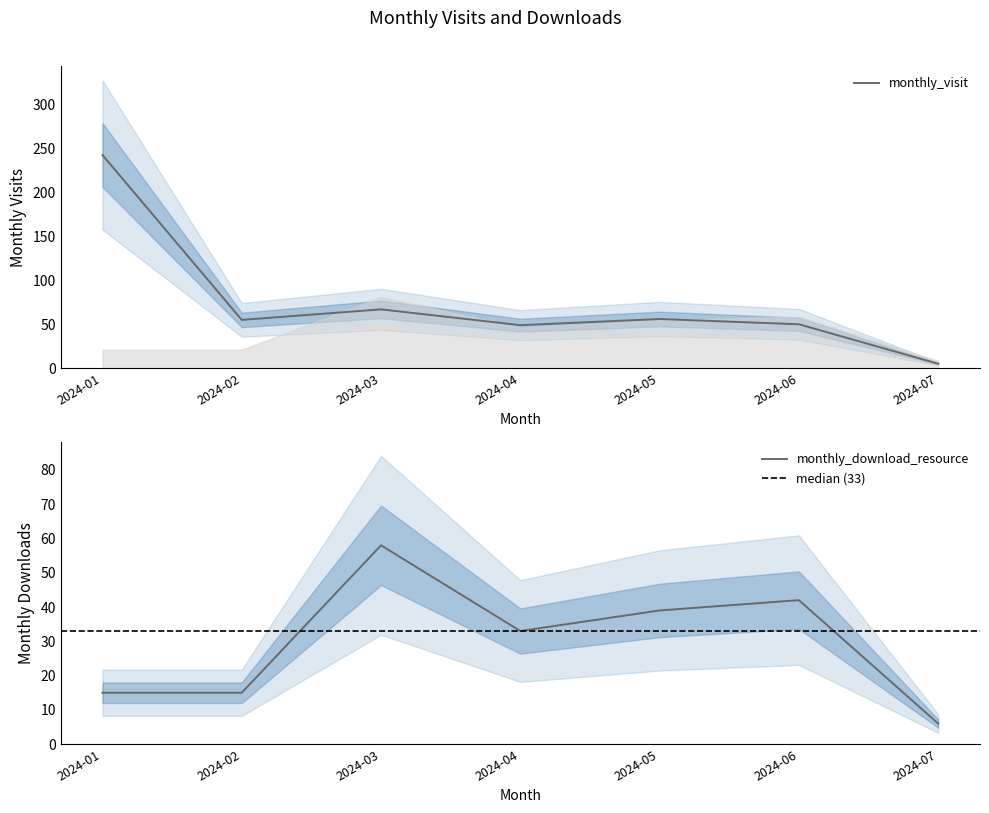

Count the number of data series in this chart.

2